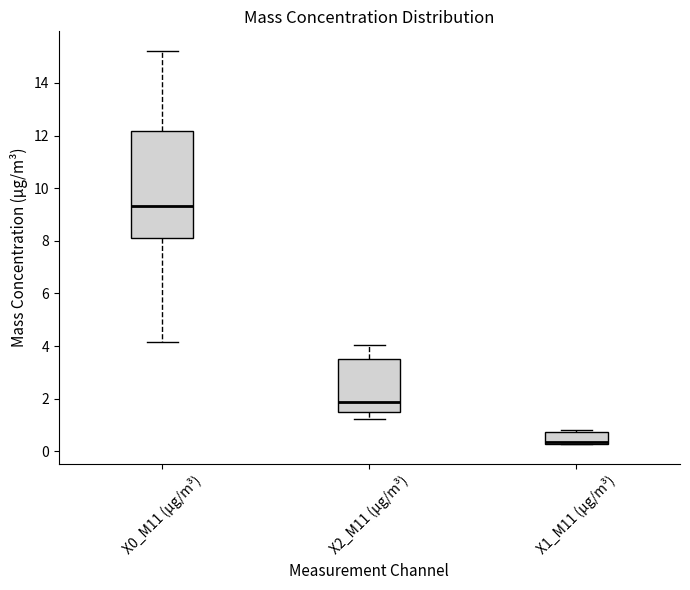

Reading left to right, transcribe this box plot: for each box, give where its median line is, the range the box spans, and where its two whiskers end, as read against the y-axis. The values are not printed on the chart, so give them approximately, as read against the axis.

X0_M11 (μg/m³): median 9.4, box 8.2 to 12.2, whiskers 4.2 to 15.2
X2_M11 (μg/m³): median 1.8, box 1.4 to 3.4, whiskers 1.2 to 4.0
X1_M11 (μg/m³): median 0.4 (drawn on the box's lower edge), box 0.4 to 0.8, whiskers 0.2 to 0.8 (just above the box's upper edge)